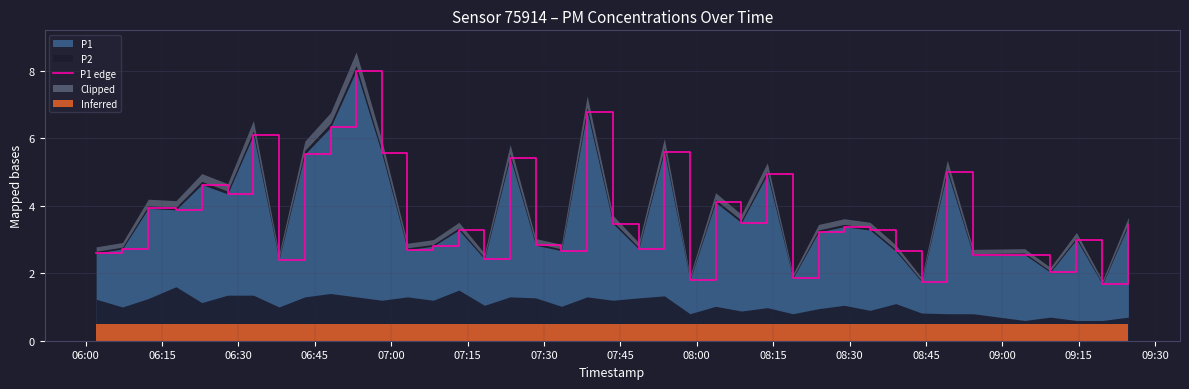

What is the difference between the maximum and minimum values?

6.3